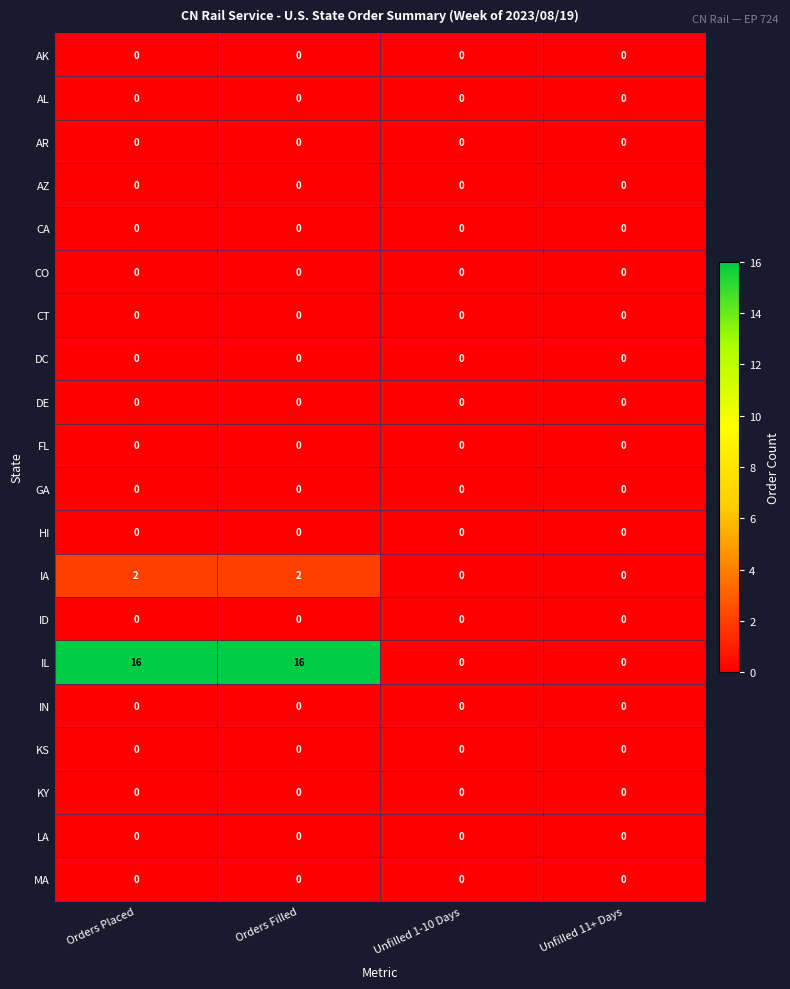

Which series has the largest range (max minus min)?

IL